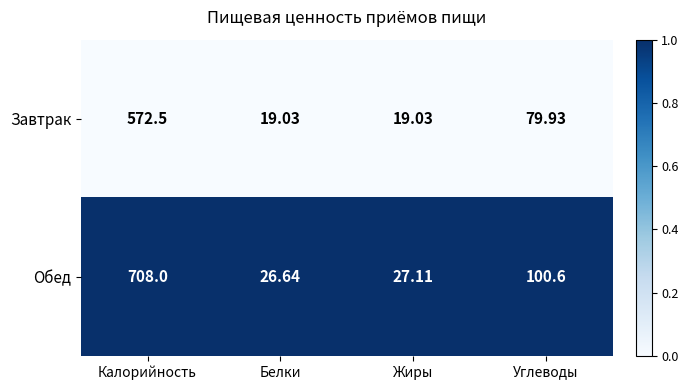

Rank the series at Углеводы from highest to lowest value.

Обед, Завтрак